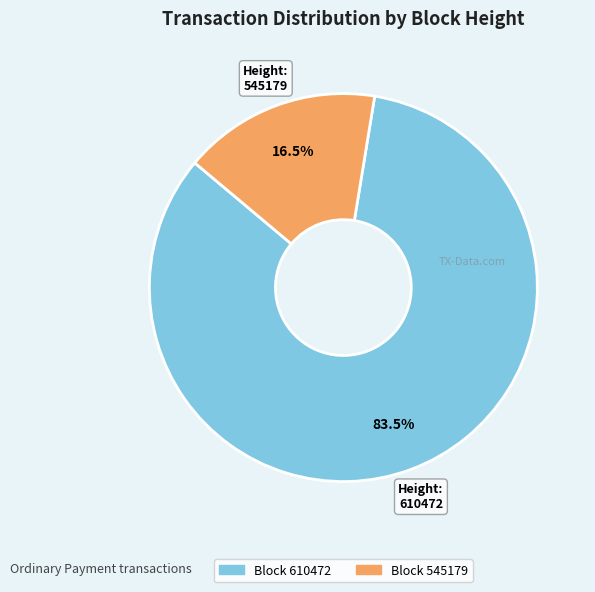

Is there a majority slice in this chart?

Yes